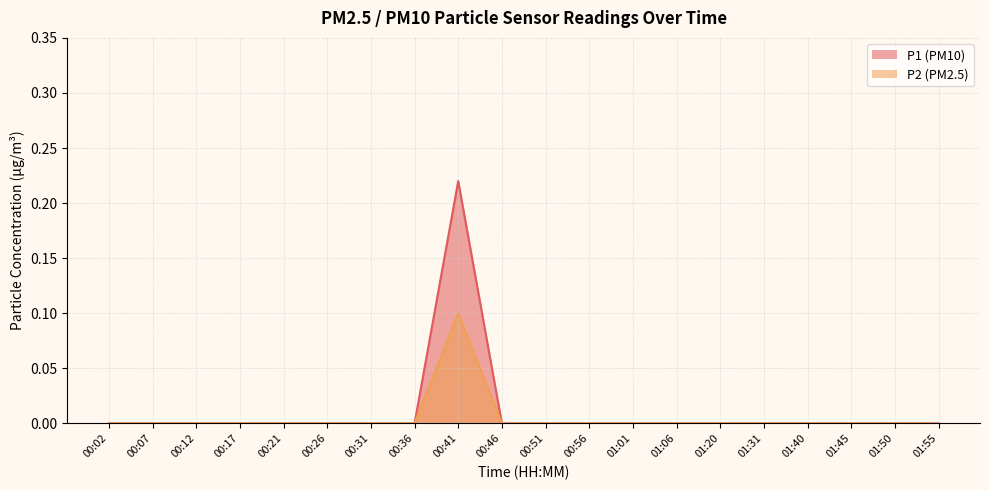

Which series has the widest spread of values?

P2